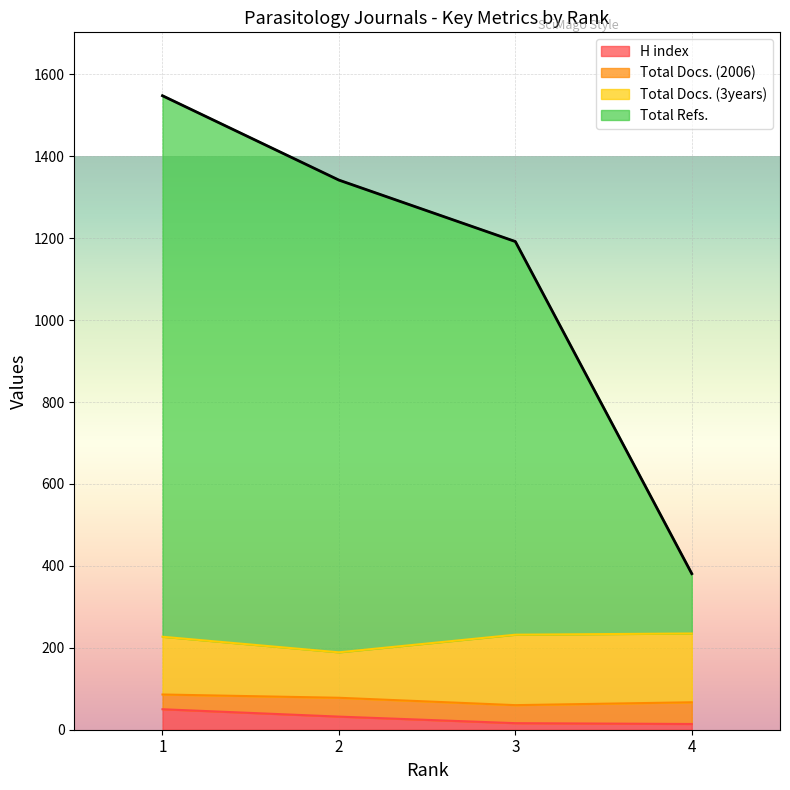

Which series has the largest total across all categories?

Total Refs.